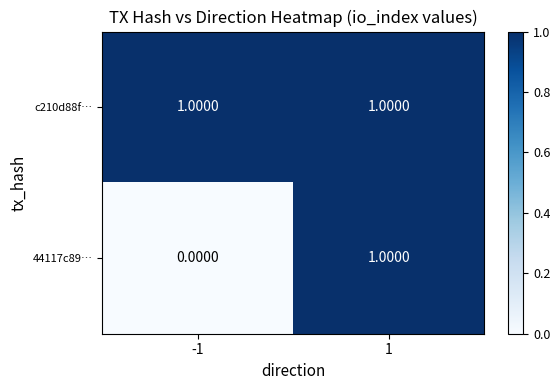

What is the difference between the highest and lowest values at -1?

1